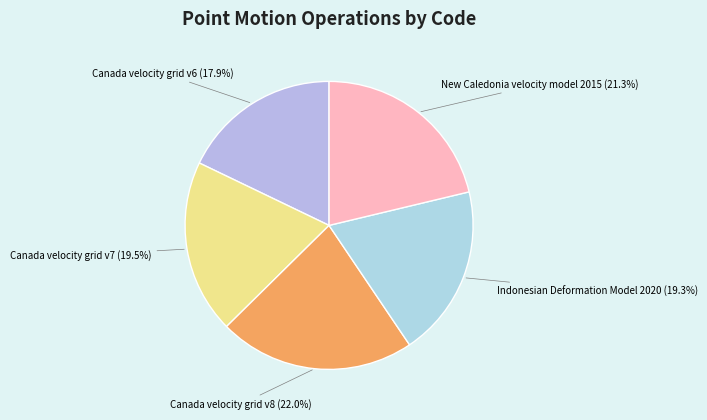

To the nearest percent, what is the difference between the largest and smallest slice percentages?

4%